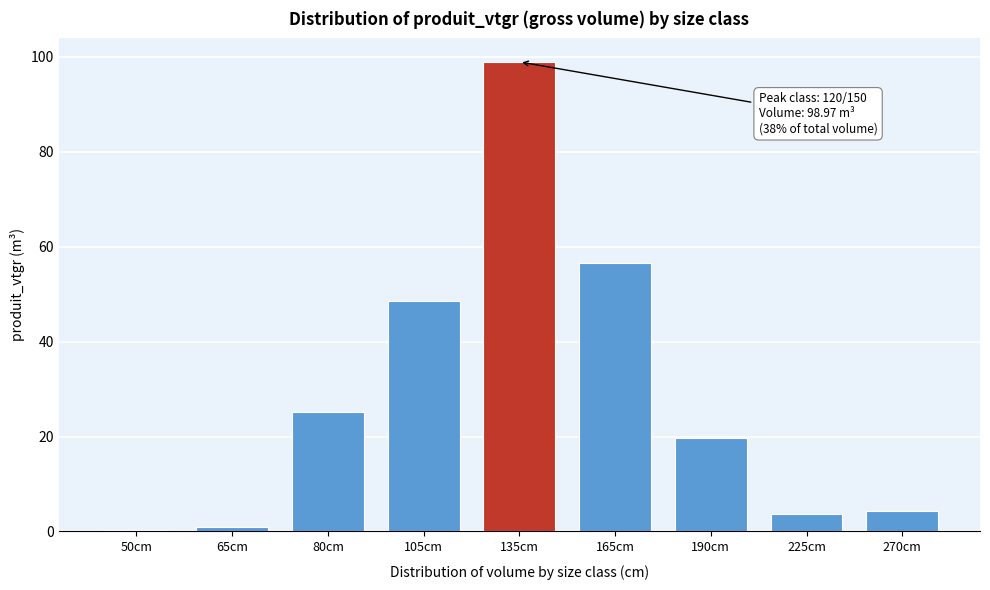

Reading right to left, list all the values displayed in this chart.

4.4	3.8	19.8	56.5	99.0	48.5	25.1	1.0	0.4